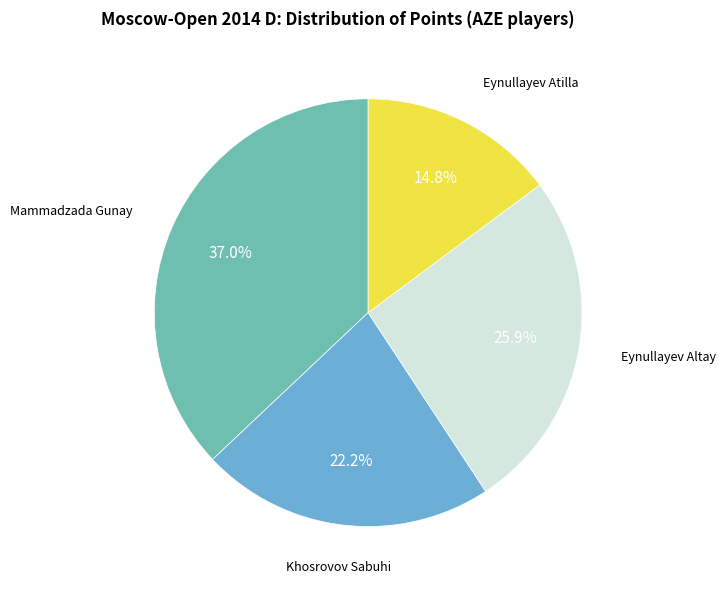

Is there a majority slice in this chart?

No